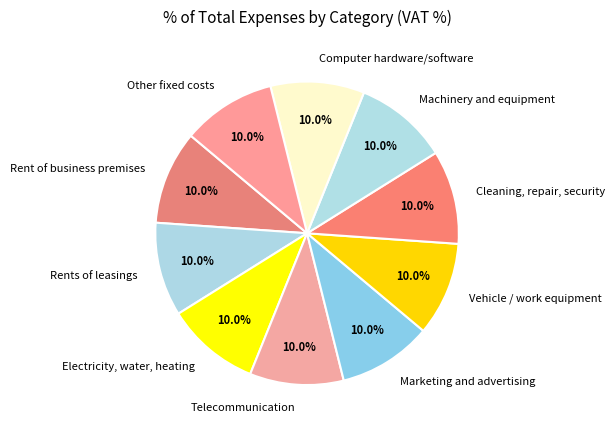

To the nearest percent, what portion does Other fixed costs represent?

10%